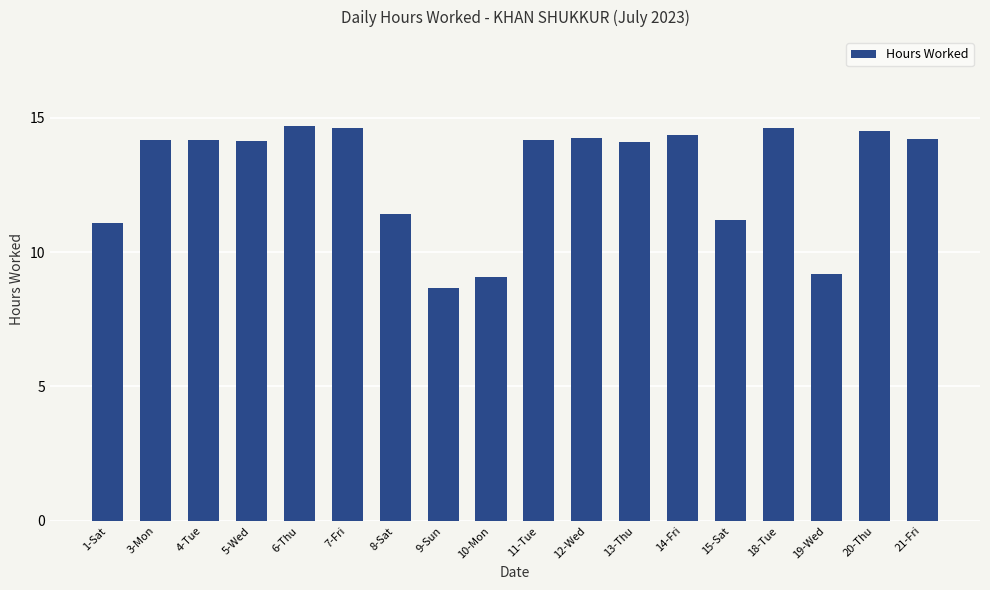

What is the label of the 1st bar from the right?

21-Fri